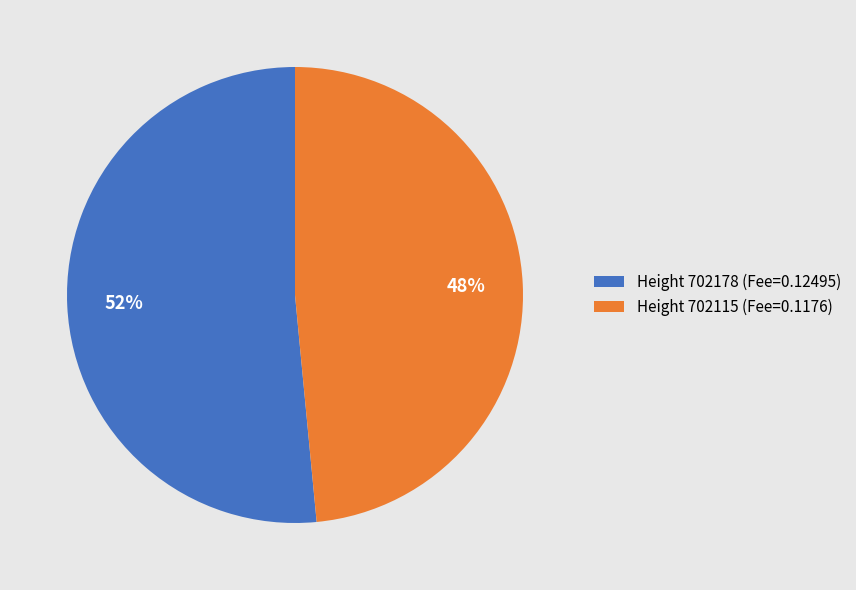

The Height 702115 (Fee=0.1176) slice represents 48% of the pie. True or false?

True